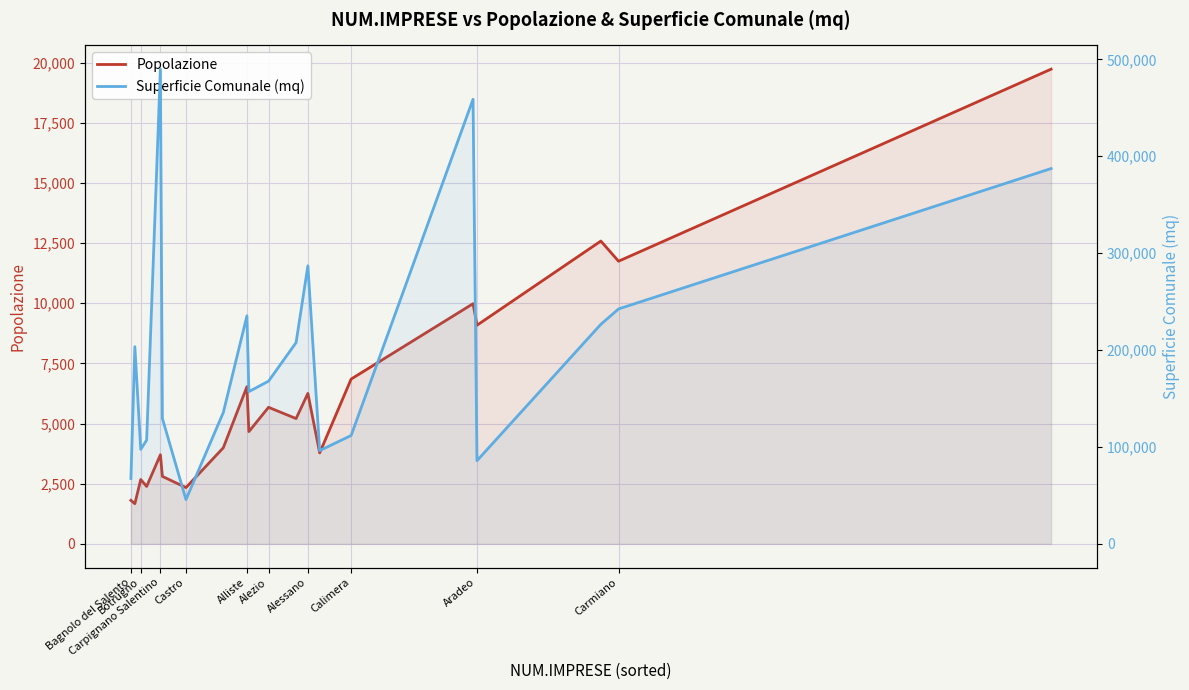

Which label corresponds to the smallest value in the chart?

Botrugno